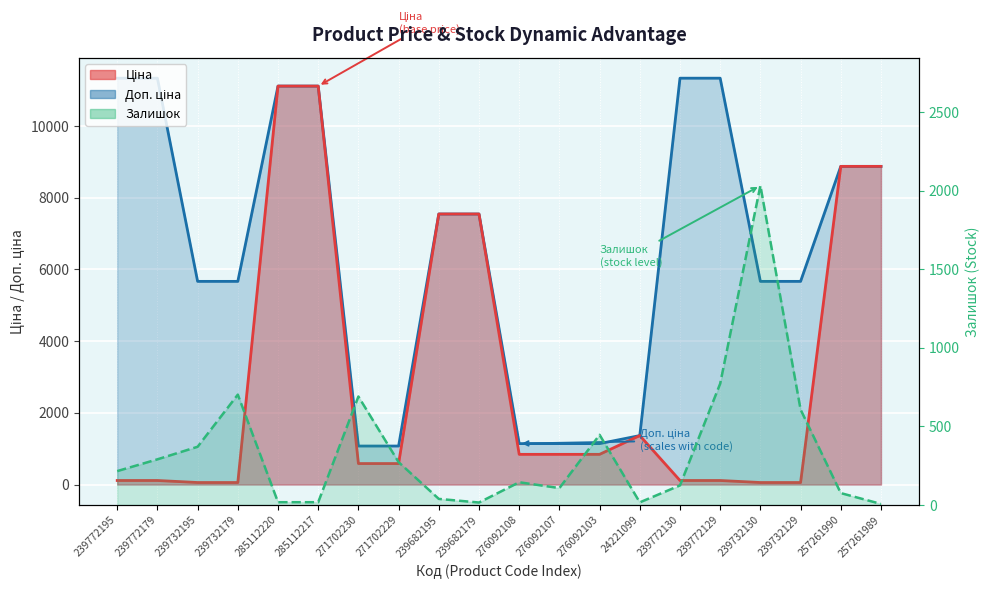

Which series has the largest total across all categories?

Доп. ціна